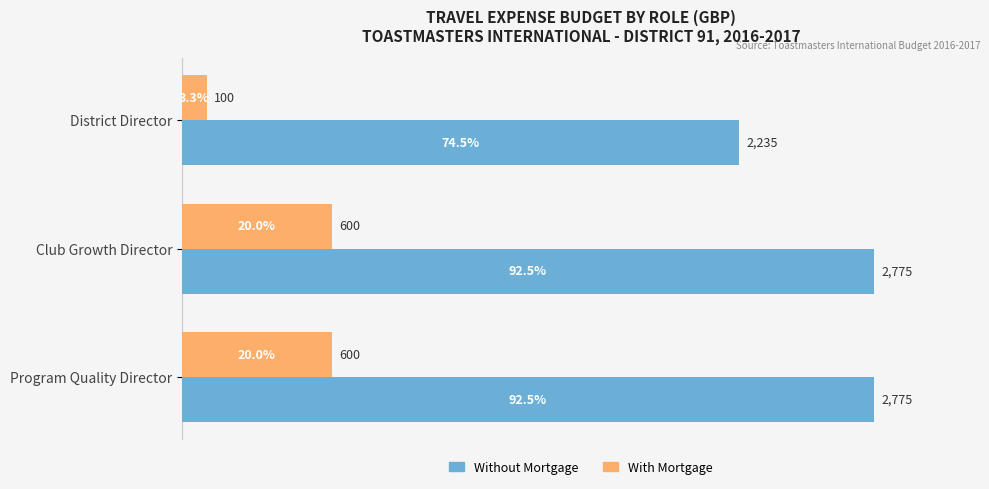

Rank the series by their maximum value, from highest to lowest.

Without Mortgage, With Mortgage